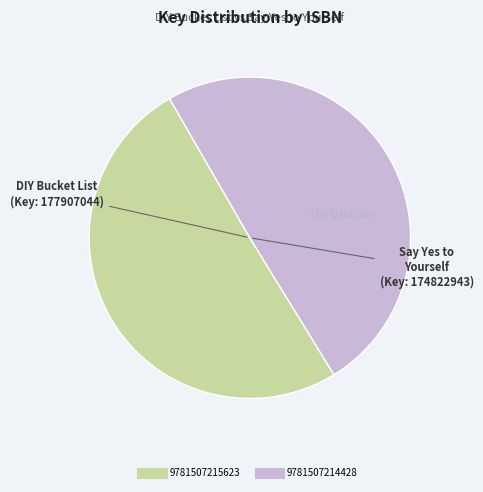

How many slices are in this pie chart?

2